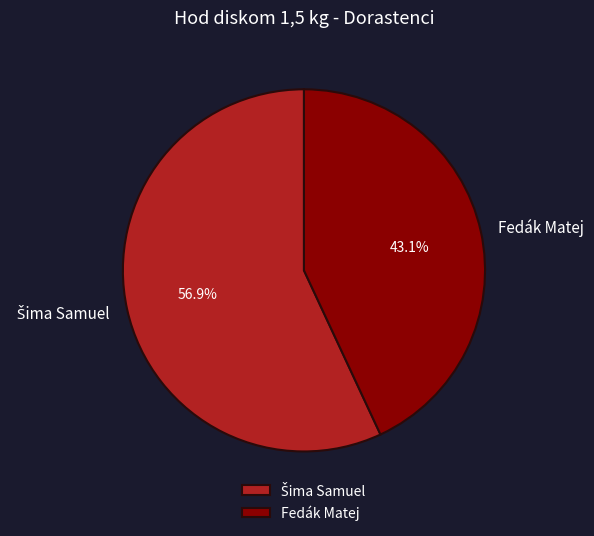

Which slice is the smallest?

Fedák Matej